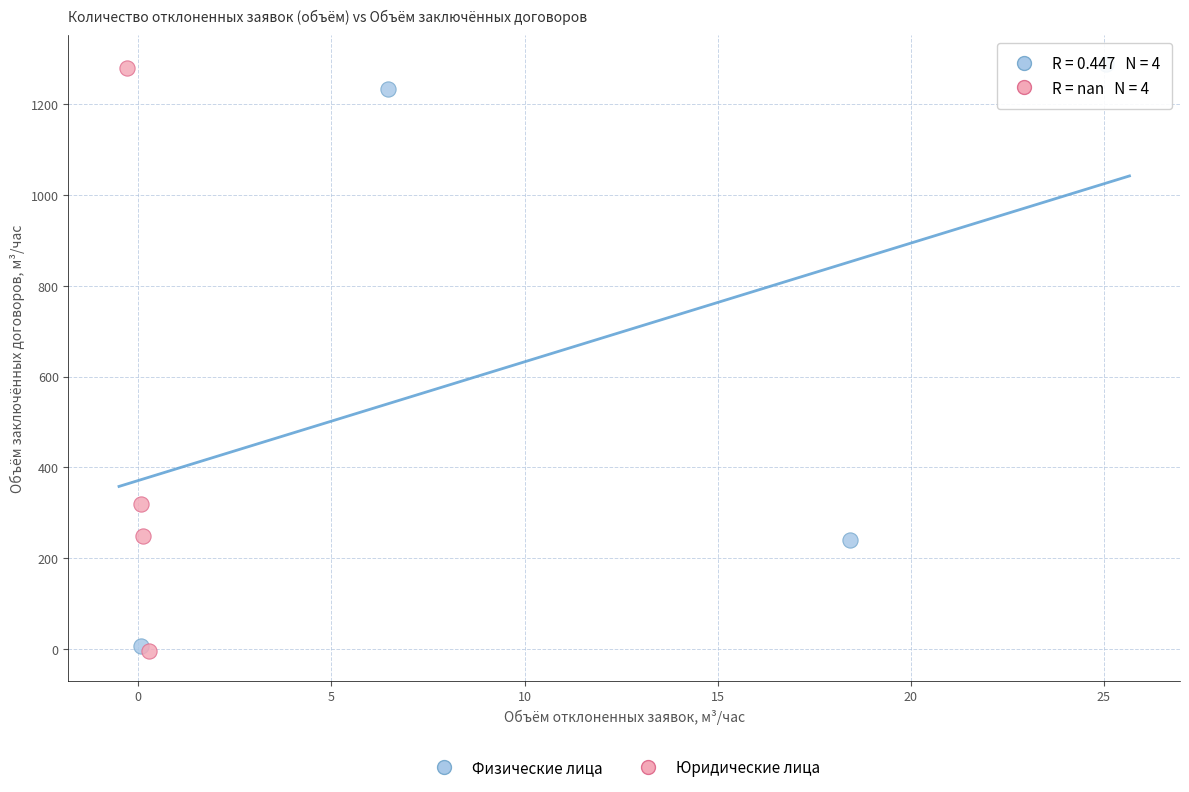

What are all the series names shown in the legend?

Физические лица, Юридические лица